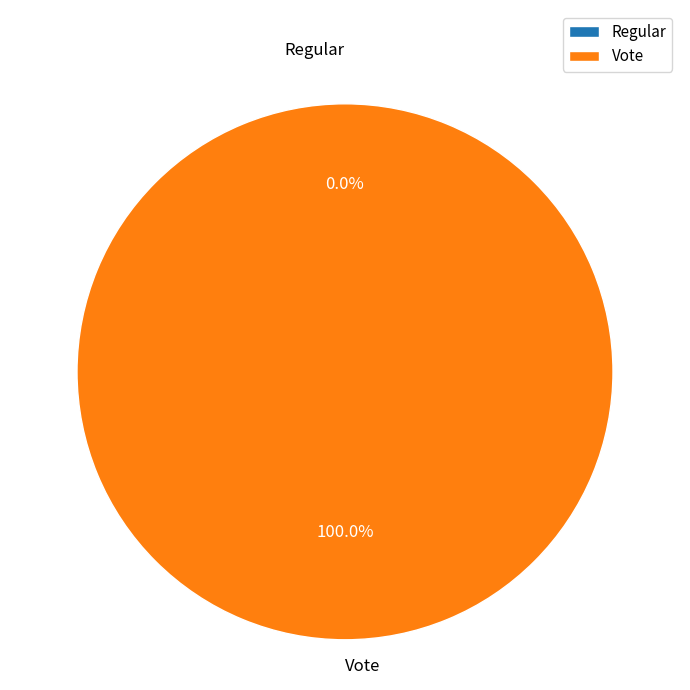

To the nearest percent, what percentage of the pie is Vote?

100%